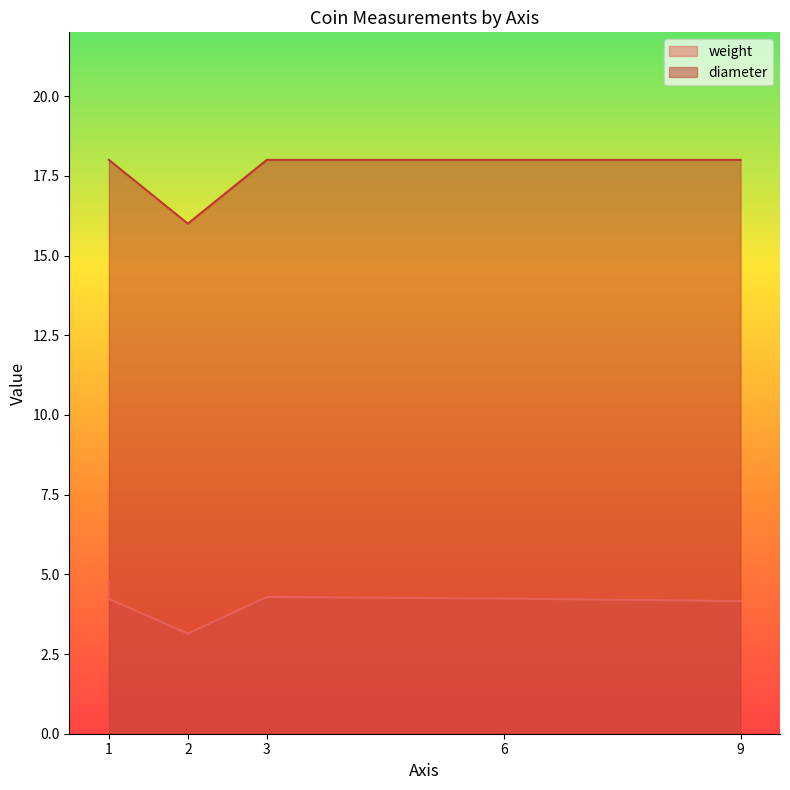

At which category is the sum across all series the highest?

1